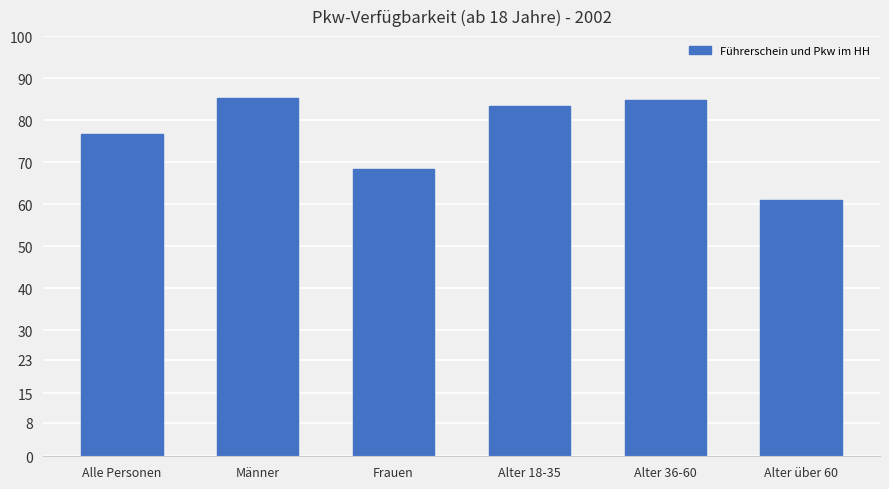

How many bars are there in total?

6